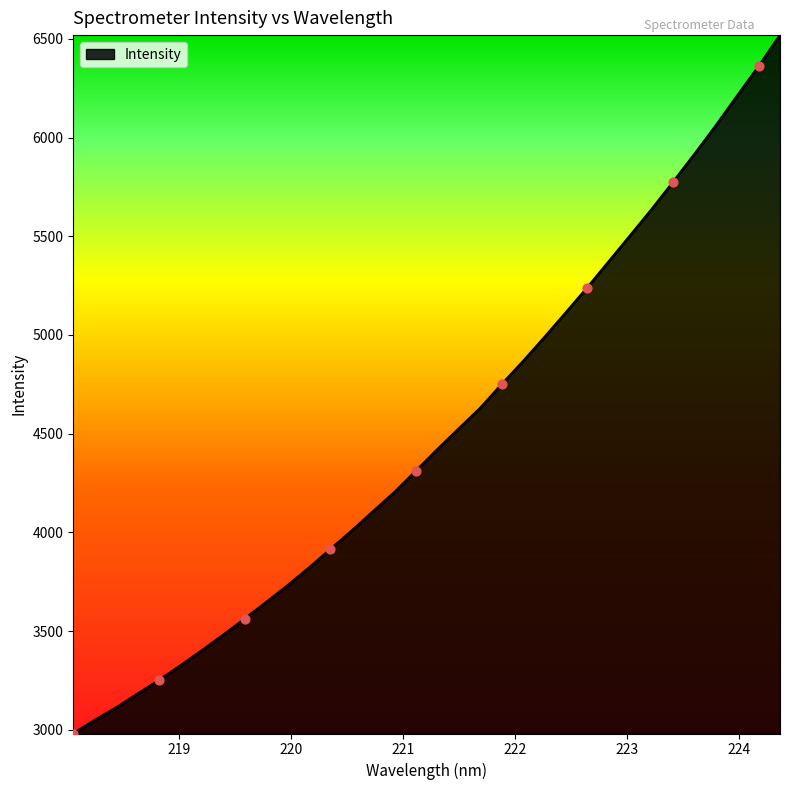

What is the difference between the maximum and minimum values?

3539.0